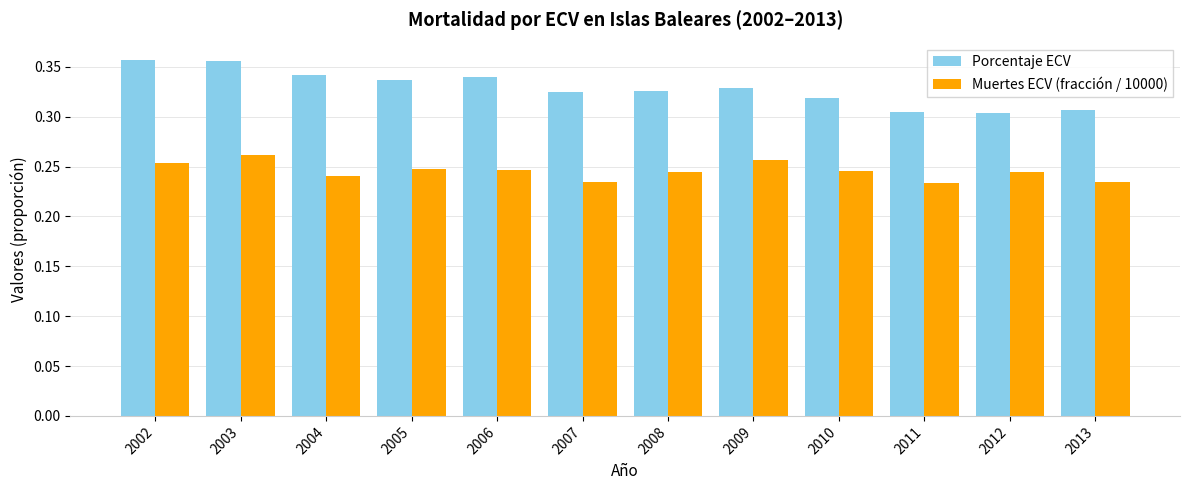

How many categories are shown in the chart?

12